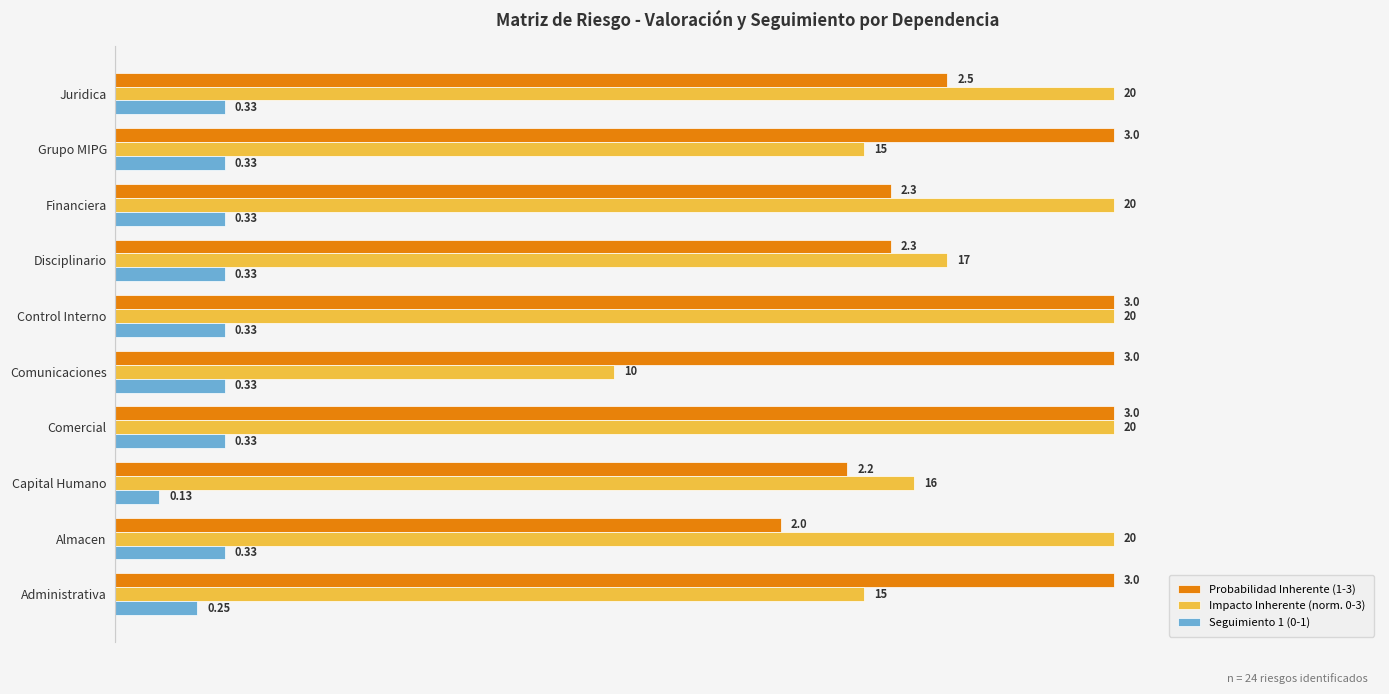

Which series has the largest total across all categories?

Probabilidad Inherente (1-3)